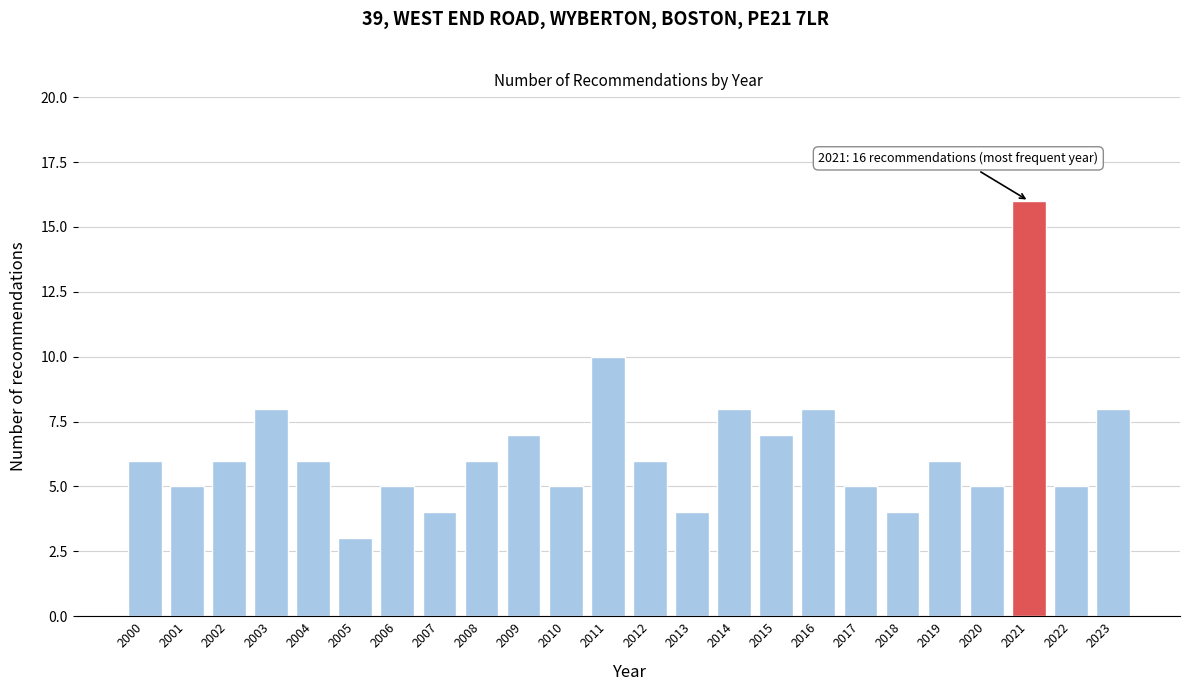

Reading left to right, list all the values displayed in this chart.

2000=6	2001=5	2002=6	2003=8	2004=6	2005=3	2006=5	2007=4	2008=6	2009=7	2010=5	2011=10	2012=6	2013=4	2014=8	2015=7	2016=8	2017=5	2018=4	2019=6	2020=5	2021=16	2022=5	2023=8